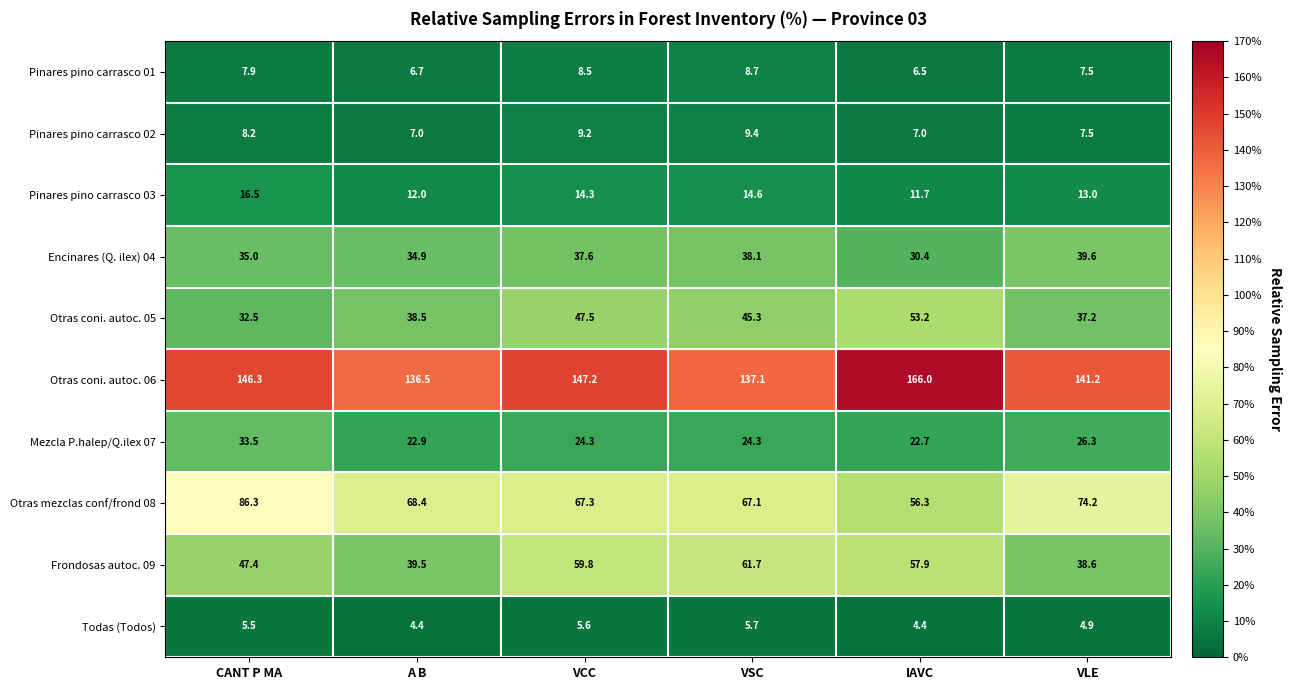

Which category has the lowest value in the Pinares pino carrasco 01 series?

IAVC